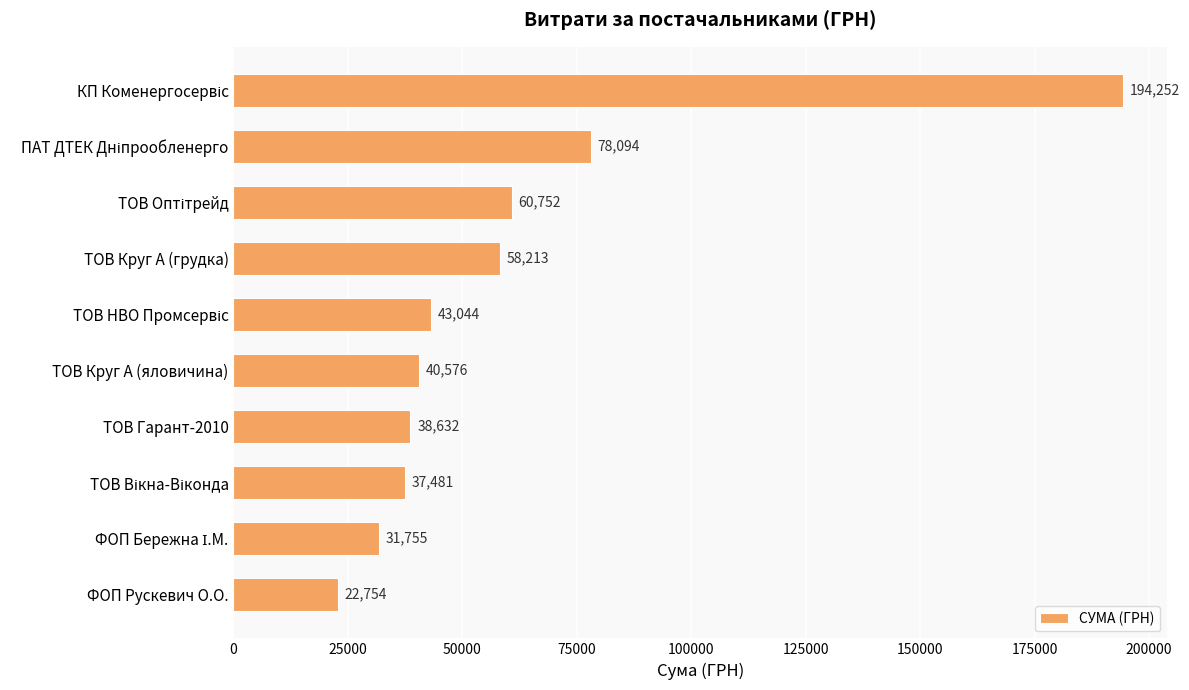

The value at ТОВ Круг А (яловичина) is 40576.1. True or false?

True